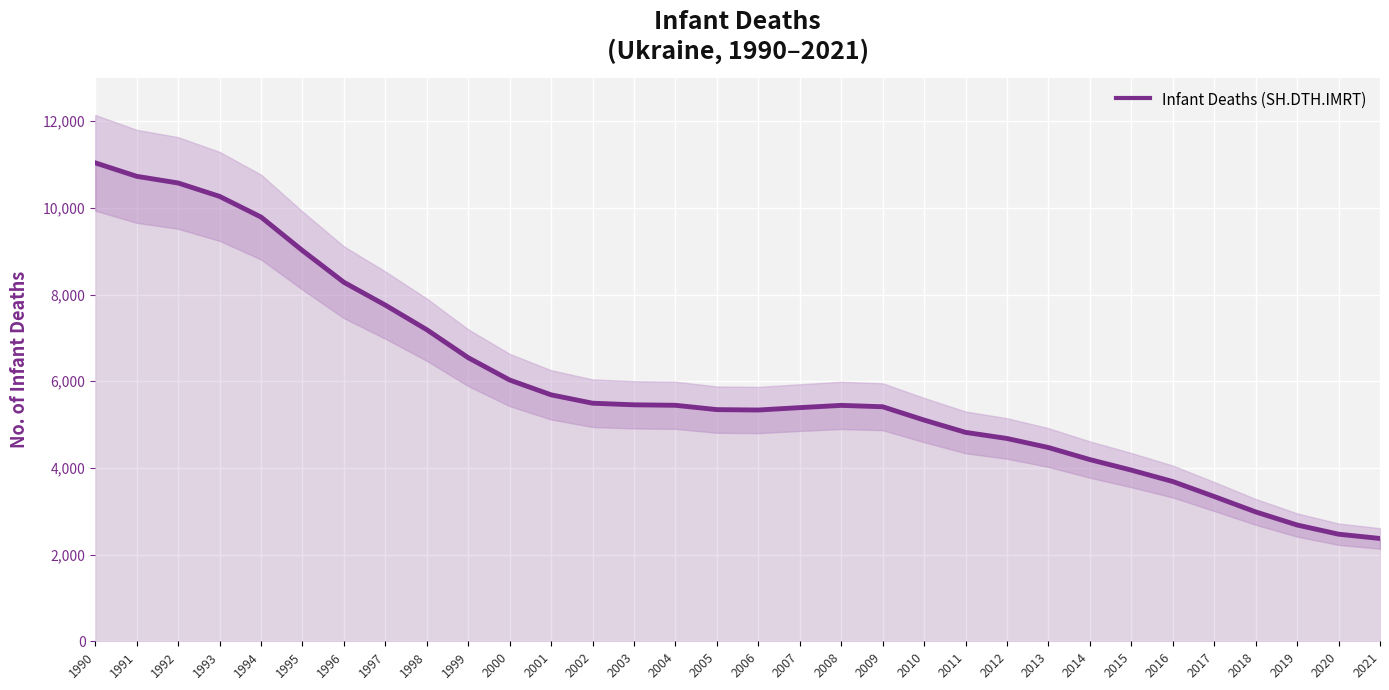

What is the change in value from 2000 to 2004?

-583